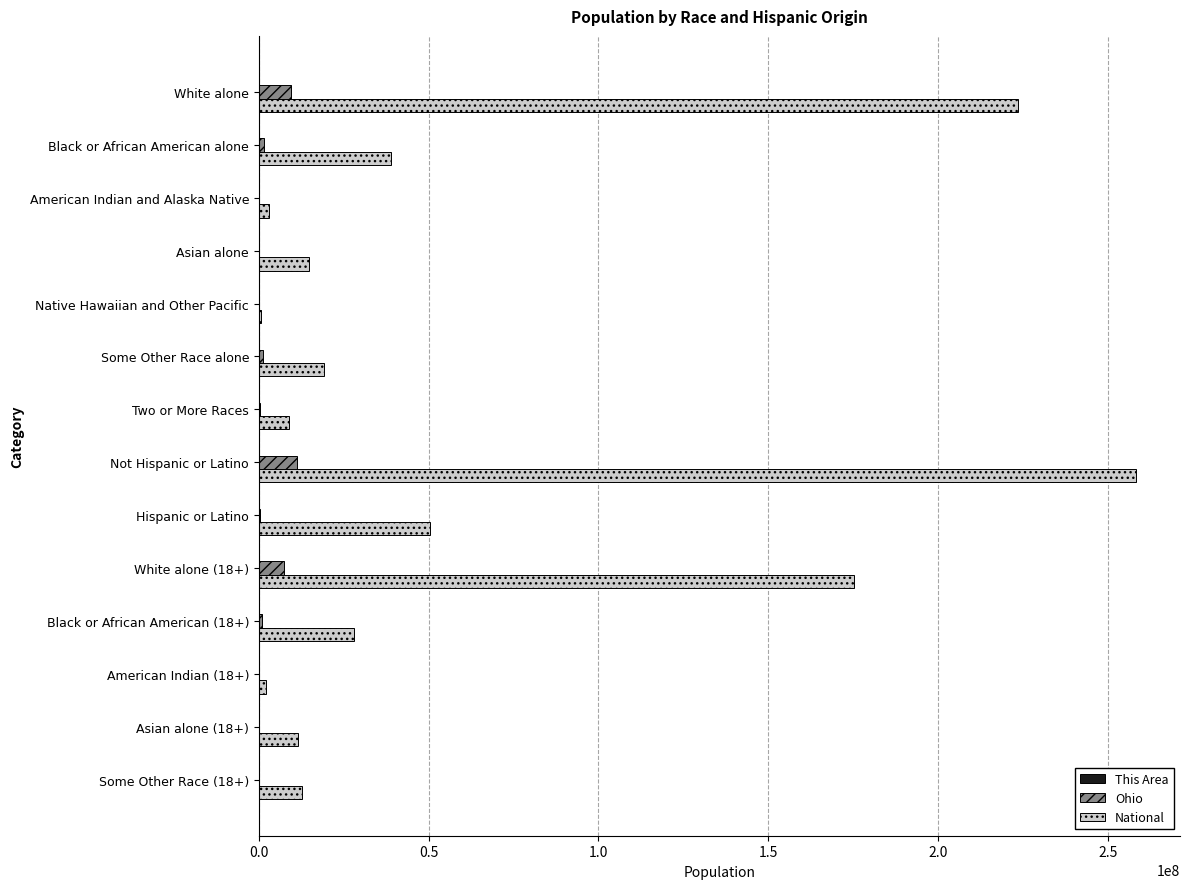

At which label is National closest to 129403978?

White alone (18+)